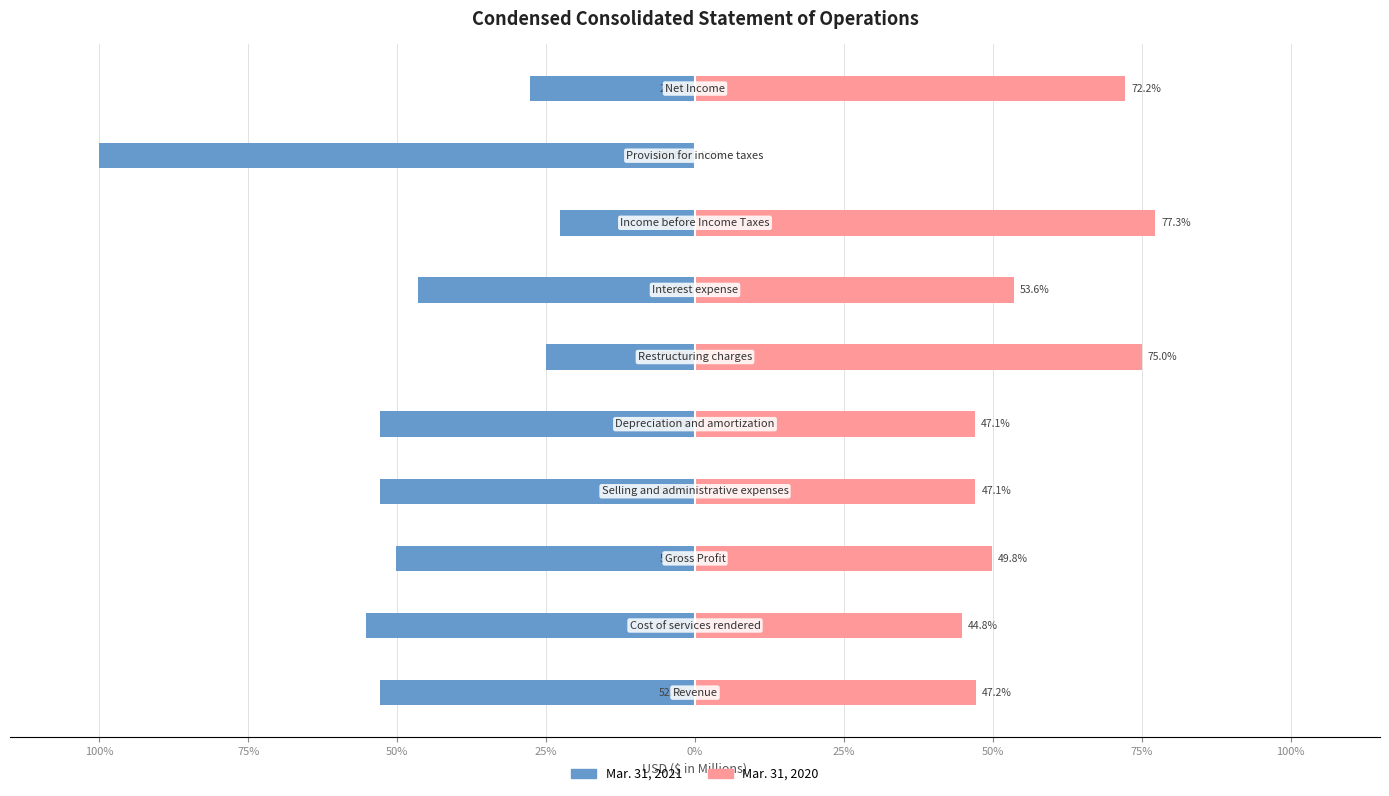

Does the chart contain stacked bars?

No